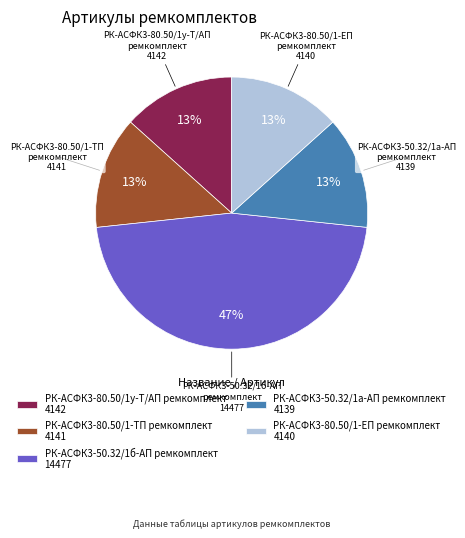

True or false: РК-АСФК3-50.32/1а-АП ремкомплект accounts for 19% of the total.

False